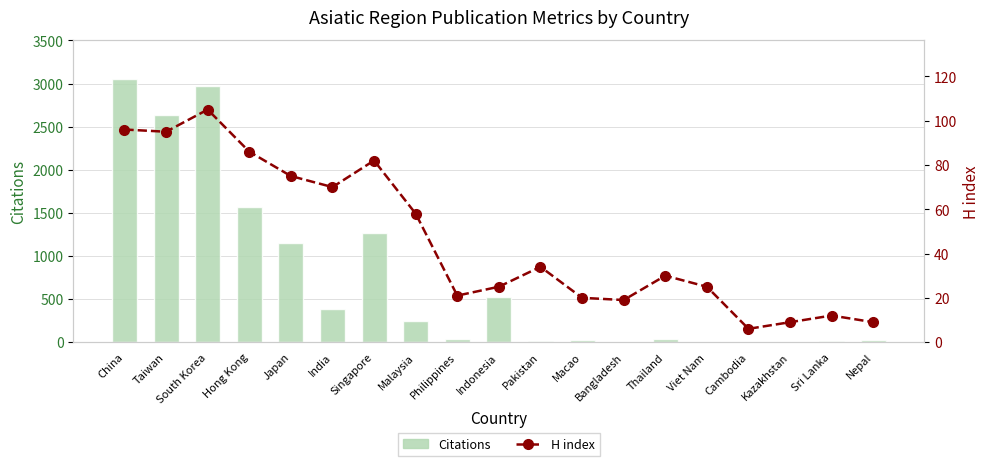

At which category does the chart reach its peak across all series?

China